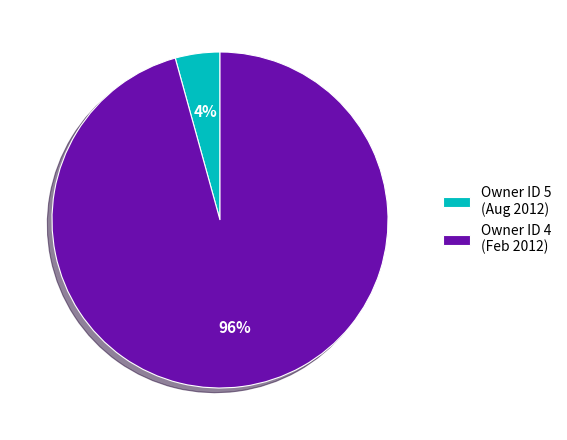

Rank the categories by value from lowest to highest.

Owner ID 5 (Aug 2012), Owner ID 4 (Feb 2012)